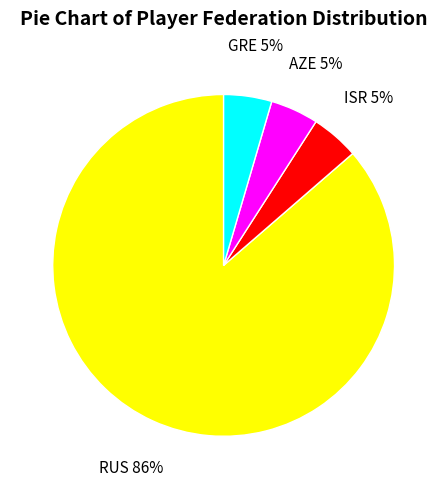

What percentage is the ISR slice, to the nearest percent?

5%